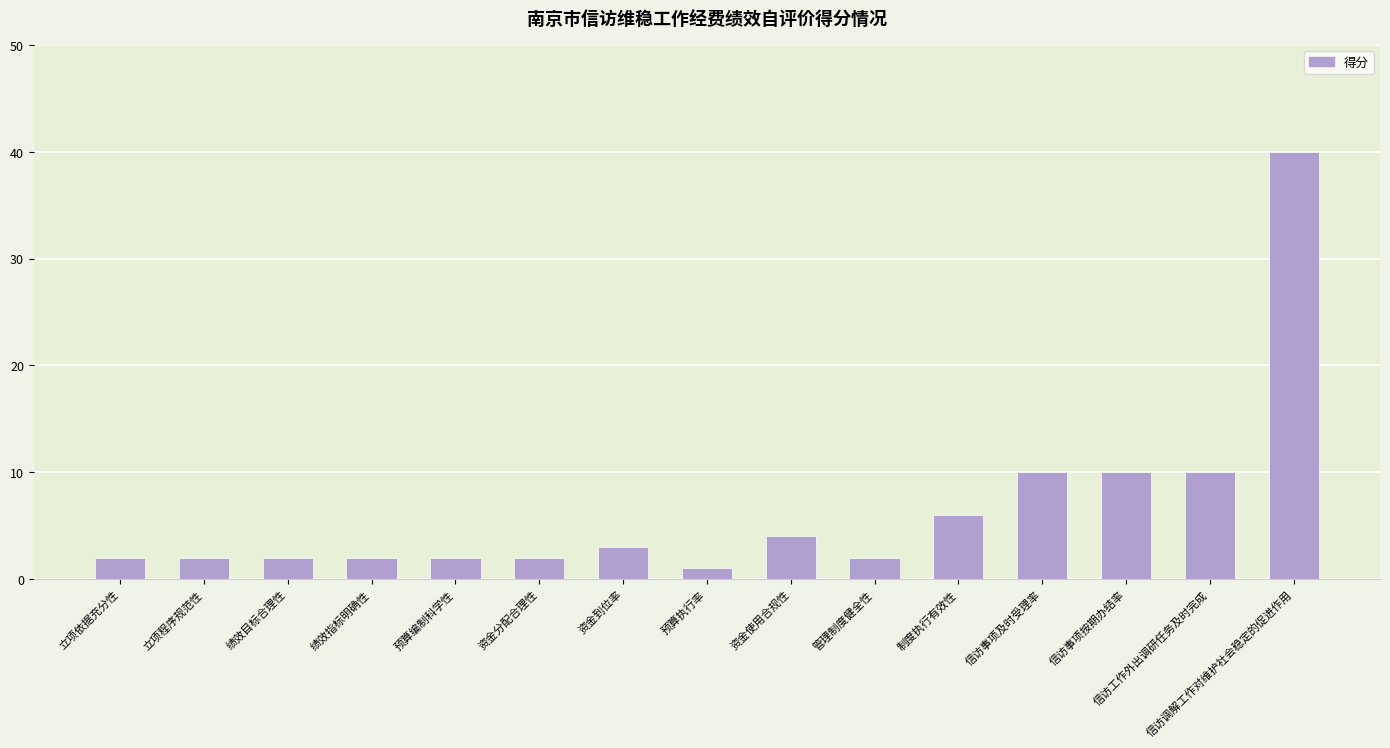

At which category does the chart reach its minimum across all series?

预算执行率